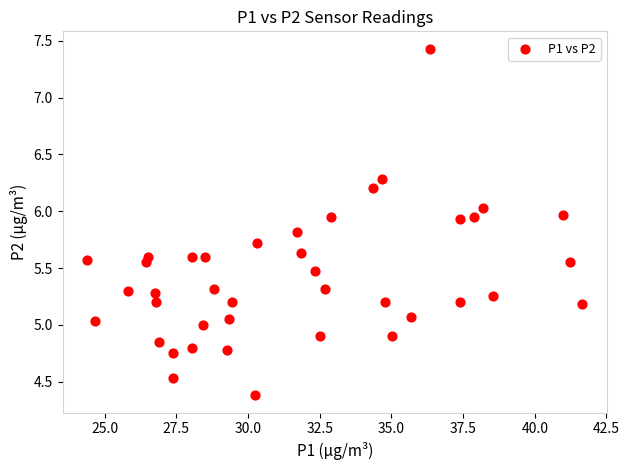

What is the range of X values (max minus min)?

17.2